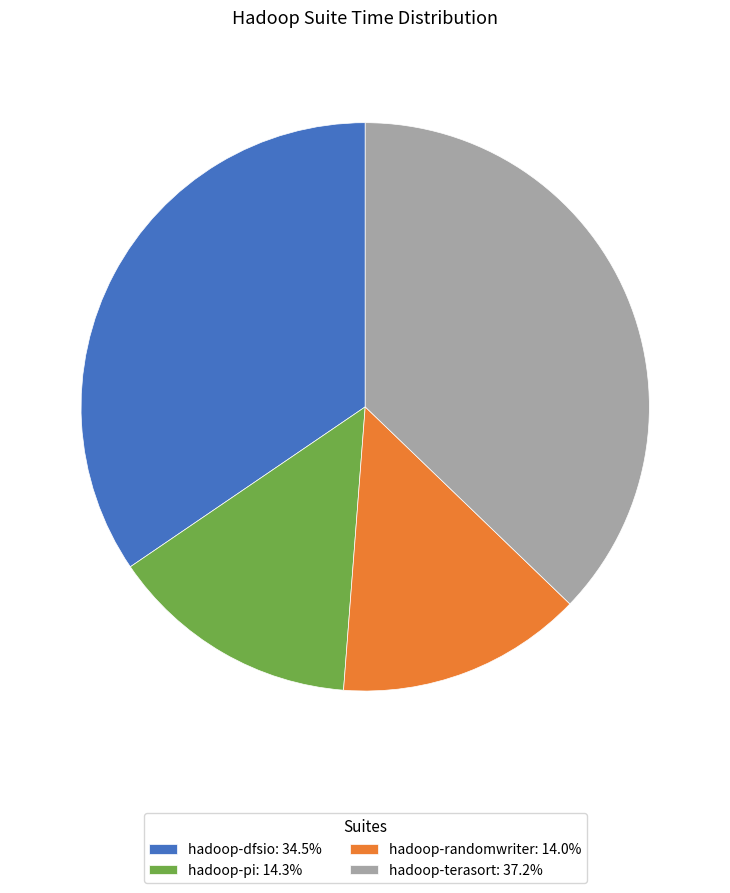

Approximately how many times larger is the value at hadoop-dfsio: 34.5% compared to hadoop-pi: 14.3%?

2.4